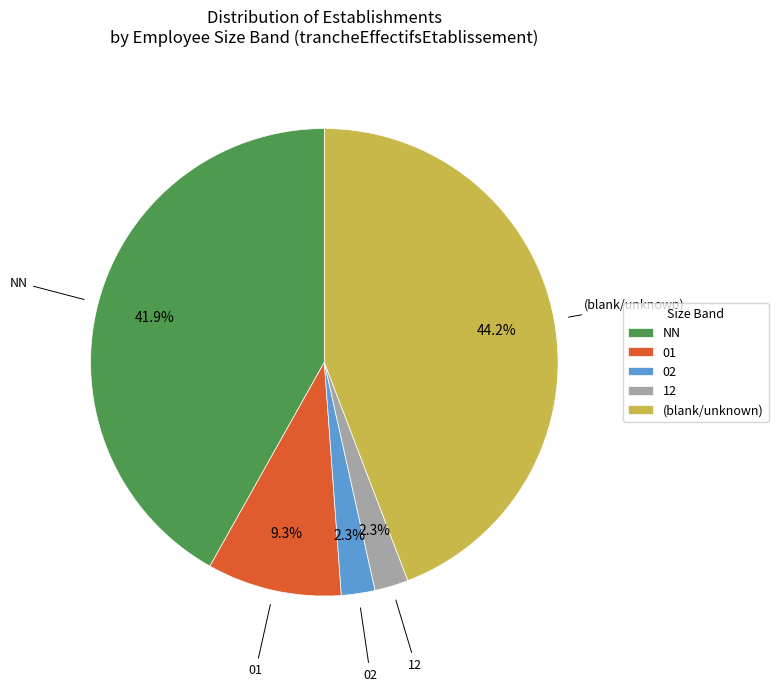

To the nearest percent, what is the combined percentage of 12 and 02?

5%